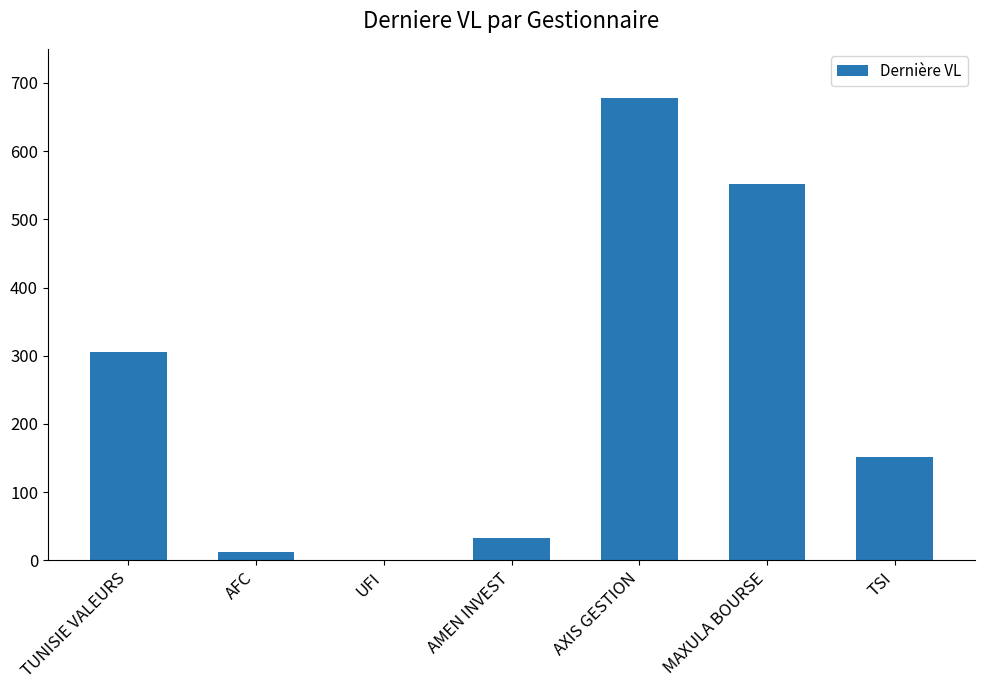

What is the sum of all values?

1732.3